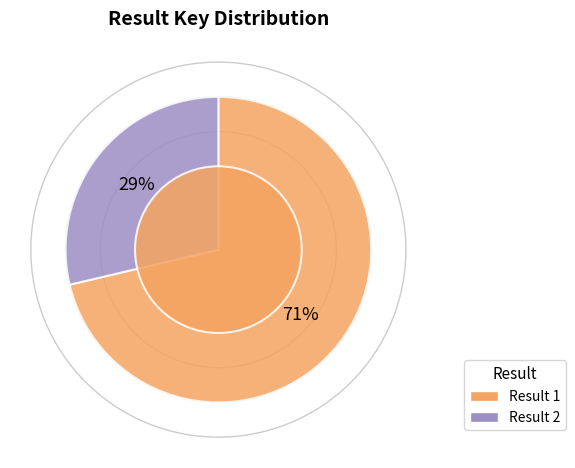

To the nearest percent, what is the average slice percentage?

50%